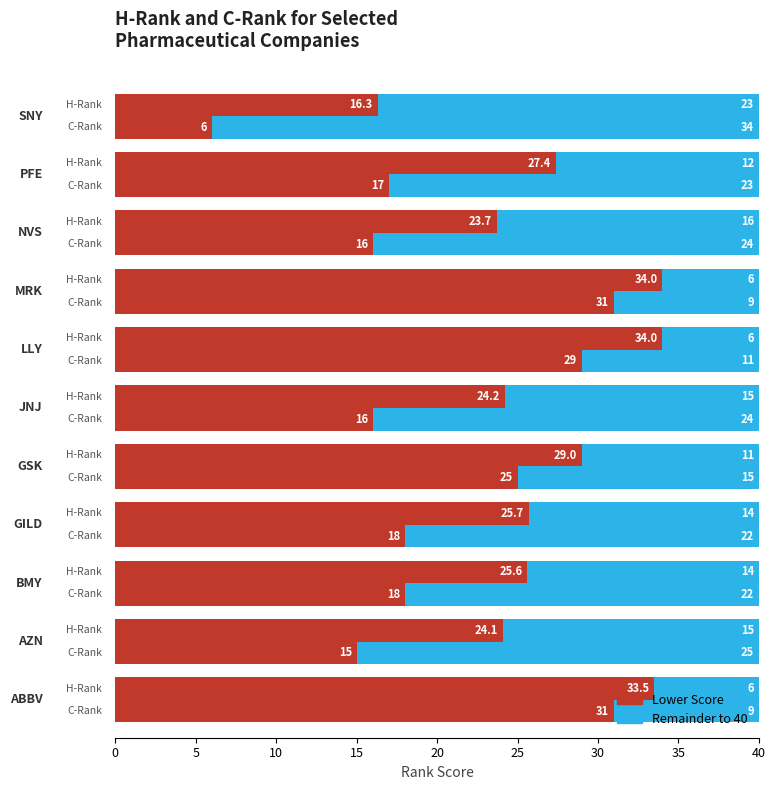

What is the value of the C-Rank bar at the 3rd from the left?

18.0